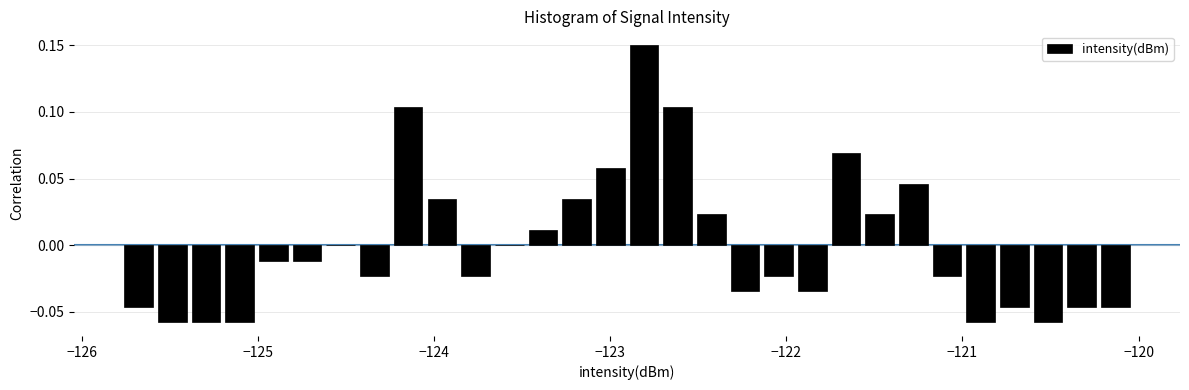

Around what value on the x-axis is the tallest bar? Give the approximate position of its centre, as read against the axis.

-122.8